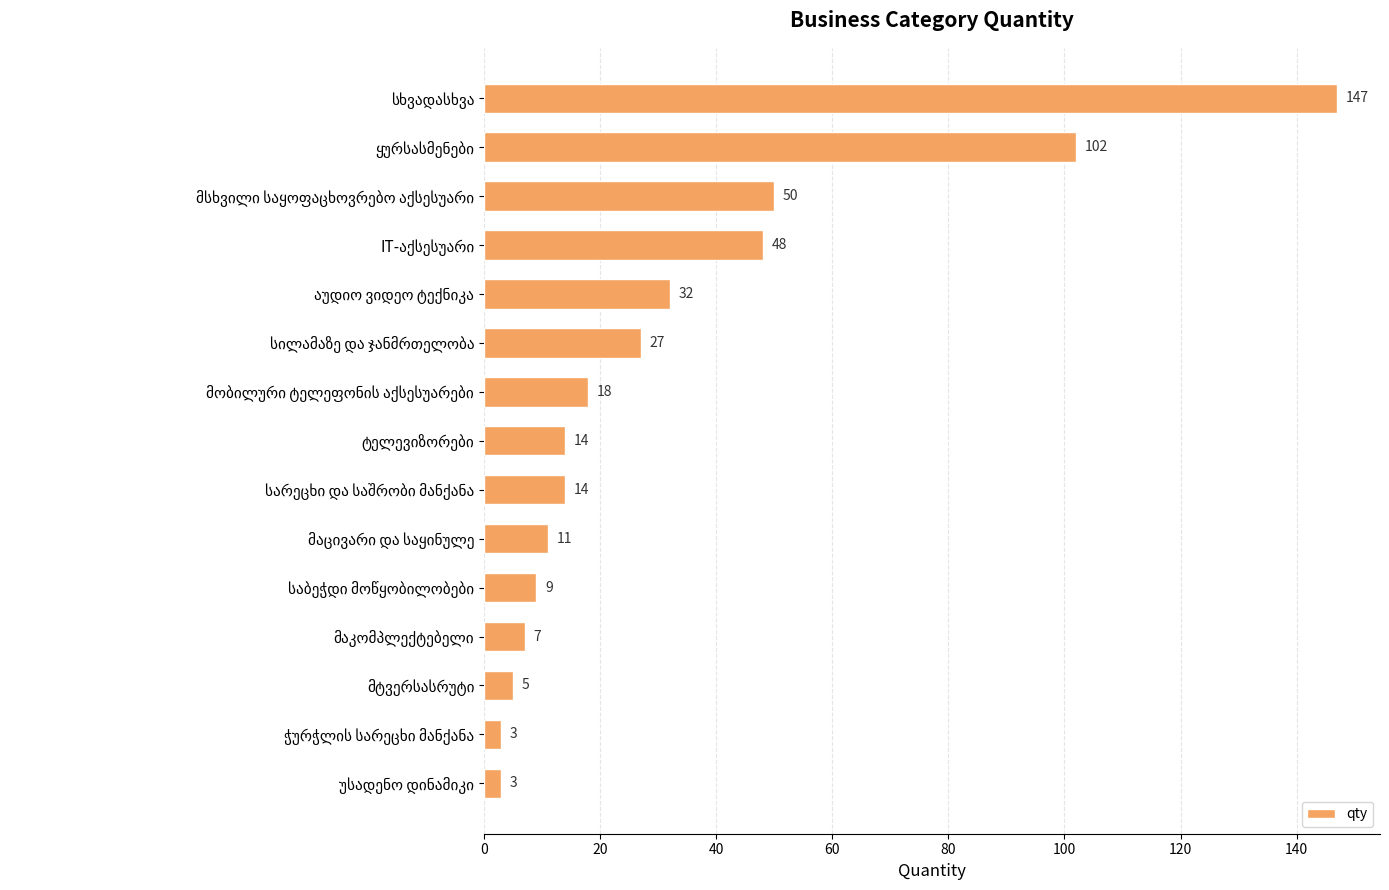

What is the difference between the second highest and second lowest values?

99